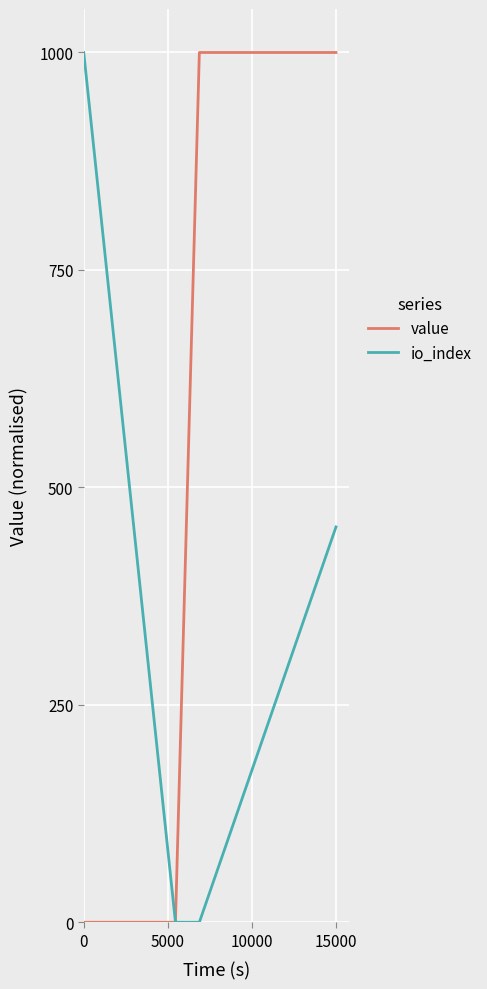

What is the greatest value displayed?

1000.0